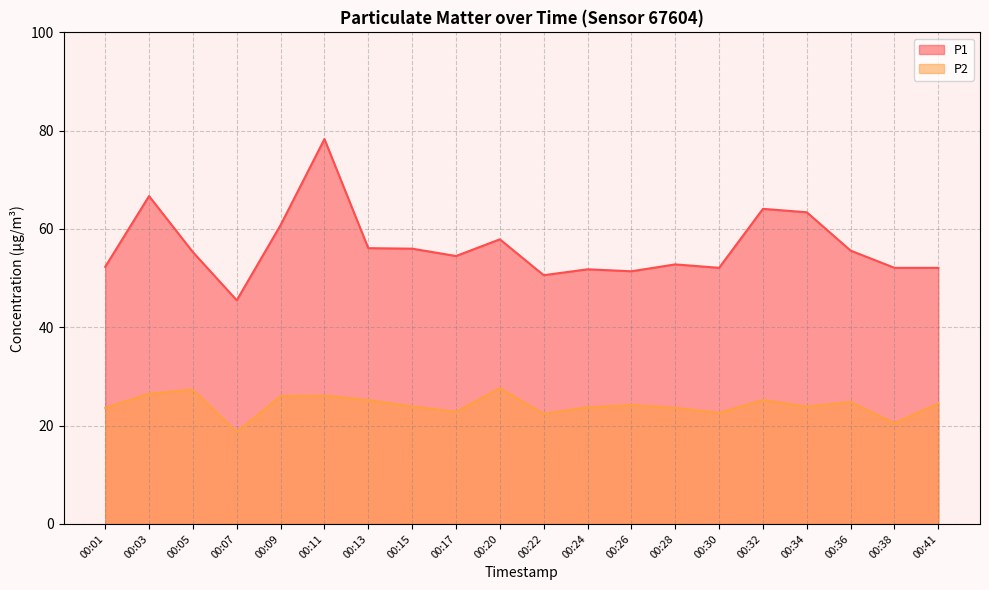

Does the chart display data point markers on the line(s)?

No